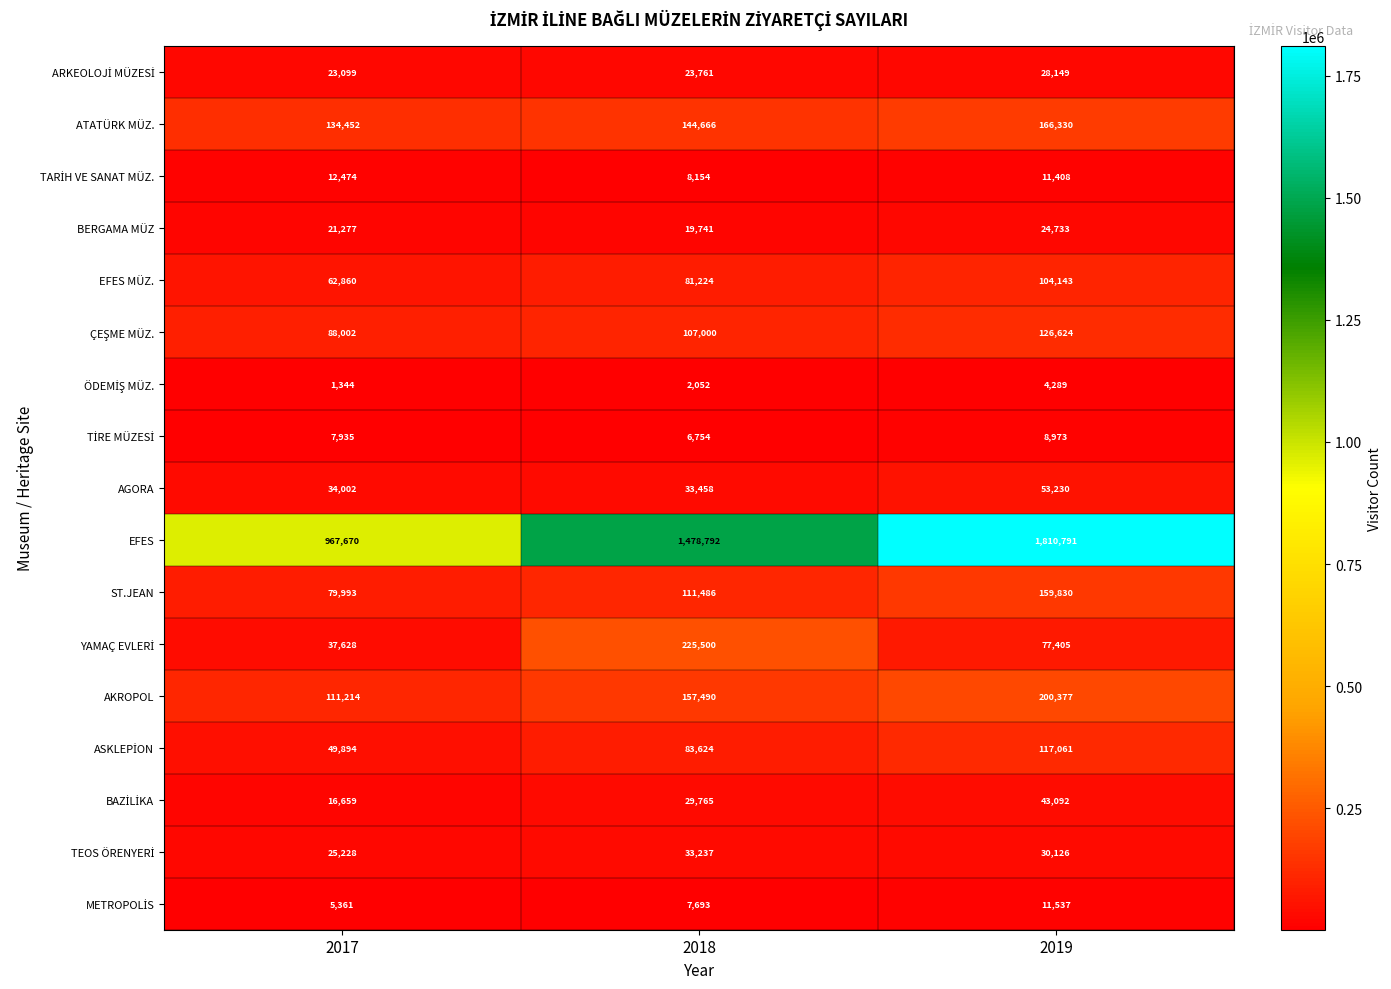

List the labels in order of ST.JEAN value, smallest first.

2017, 2018, 2019